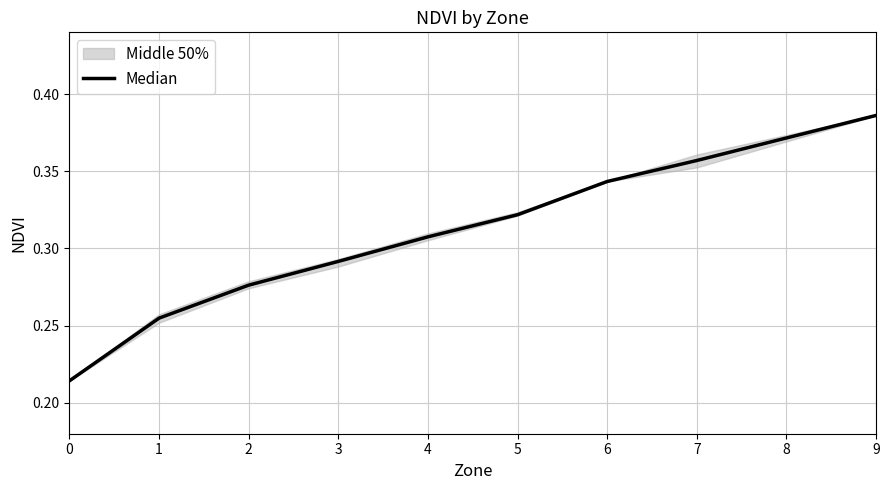

Which has a higher value, 7 or 4?

7